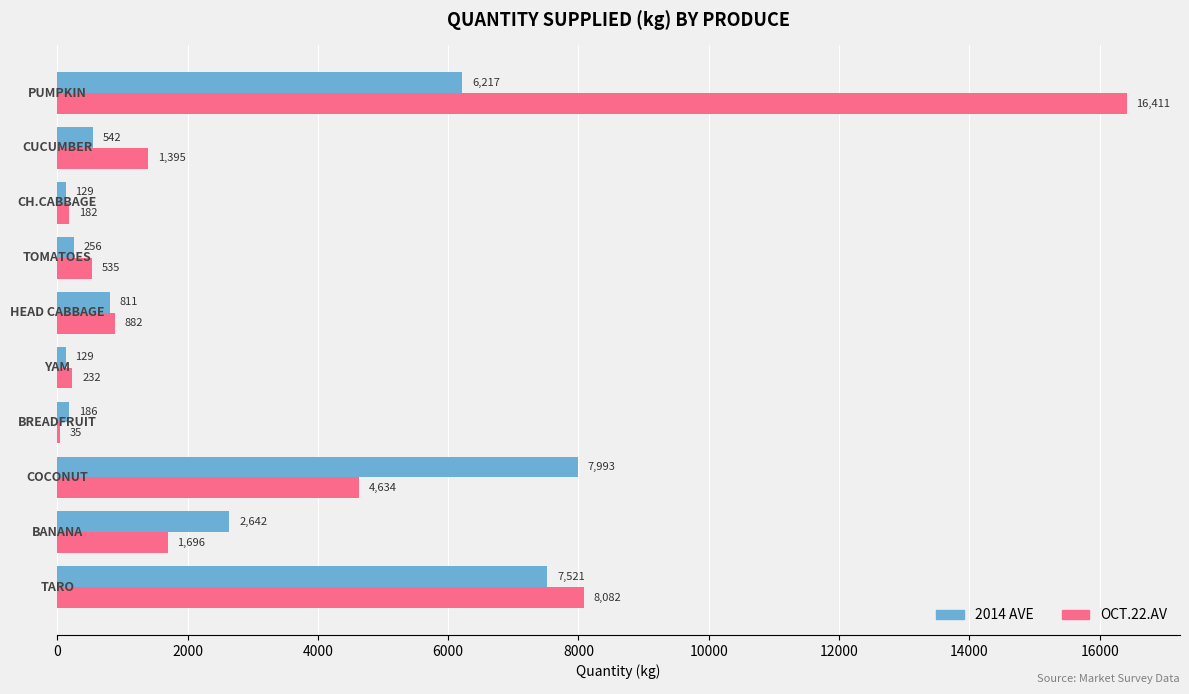

Which series has the largest total across all categories?

OCT.22.AV